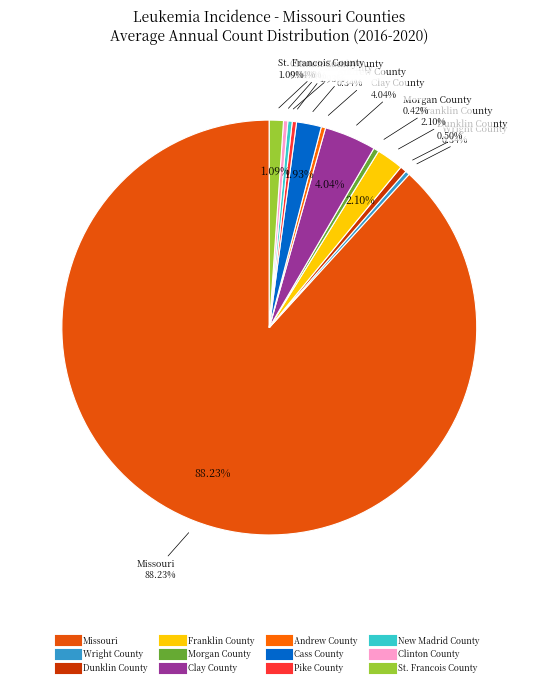

Which category has the smallest portion of the pie?

Wright County